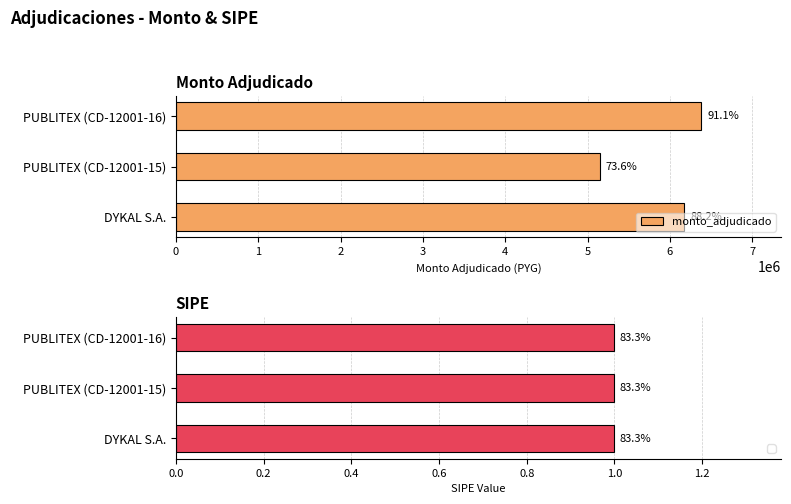

How many data points are less than 6175000?

1